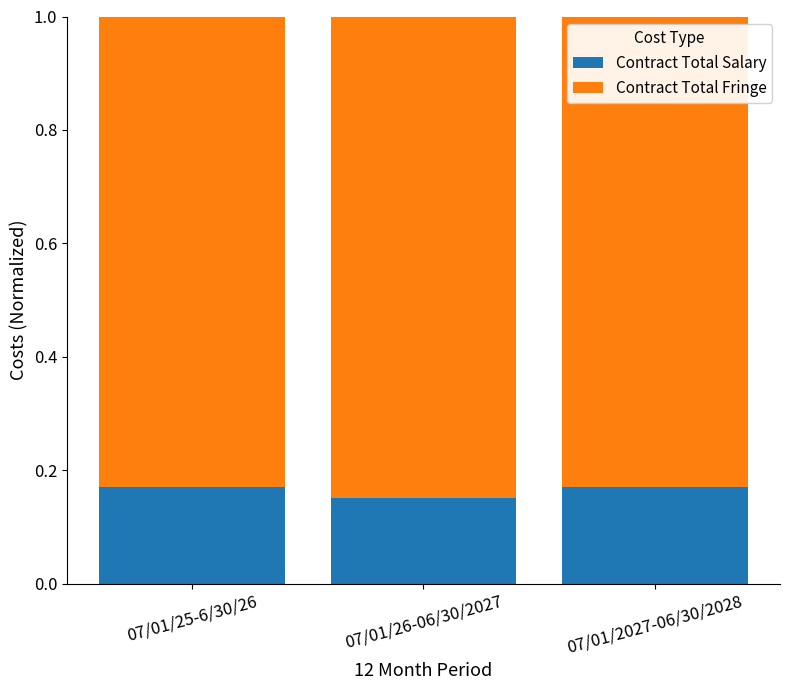

What is the sum of all Contract Total Salary values?

0.5